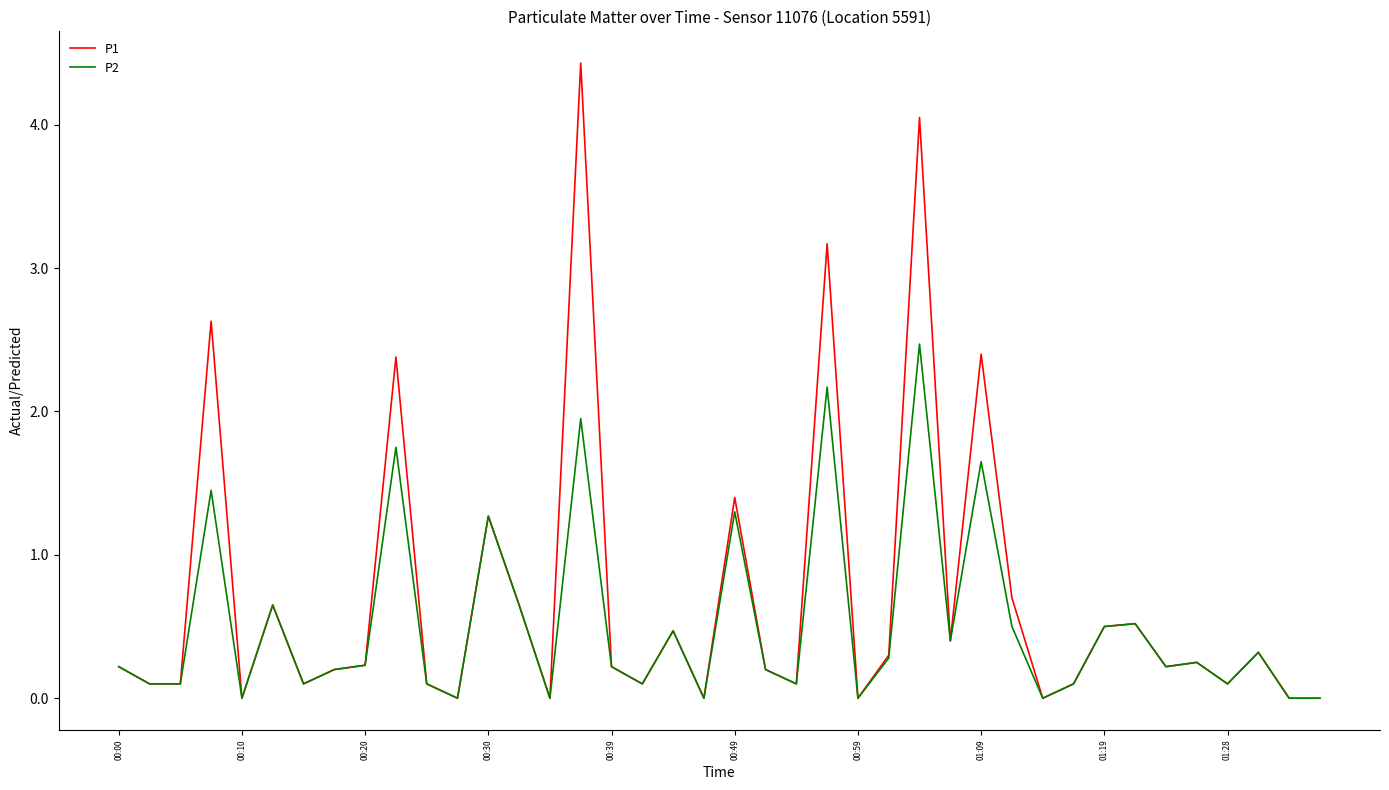

Which series has the largest range (max minus min)?

P1